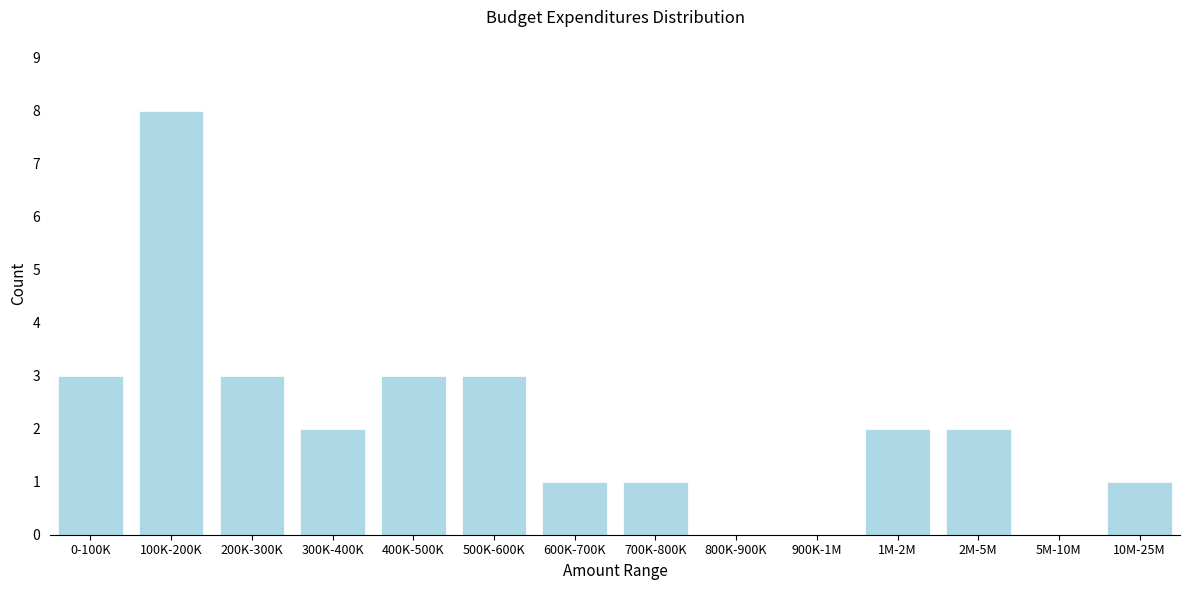

Reading left to right, extract all data points from this chart.

0-100K=3	100K-200K=8	200K-300K=3	300K-400K=2	400K-500K=3	500K-600K=3	600K-700K=1	700K-800K=1	800K-900K=0	900K-1M=0	1M-2M=2	2M-5M=2	5M-10M=0	10M-25M=1